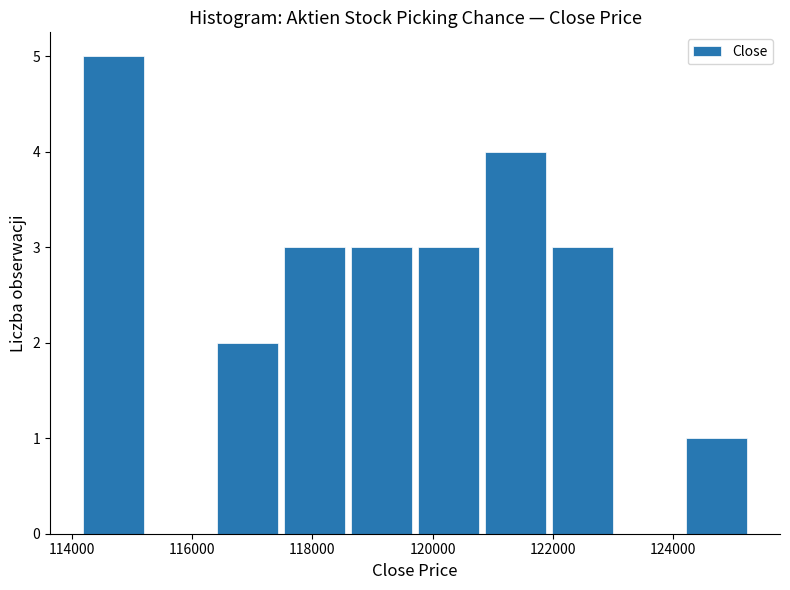

Reading left to right, list every bar in this chart as the range it spans on the x-axis followed by its height. Neither the bar edges nor the heights are printed on the chart, so give them approximately, as read against the axes.

114200 to 115200: 5
115200 to 116400: 0
116400 to 117400: 2
117400 to 118600: 3
118600 to 119800: 3
119800 to 120800: 3
120800 to 122000: 4
122000 to 123000: 3
123000 to 124200: 0
124200 to 125200: 1